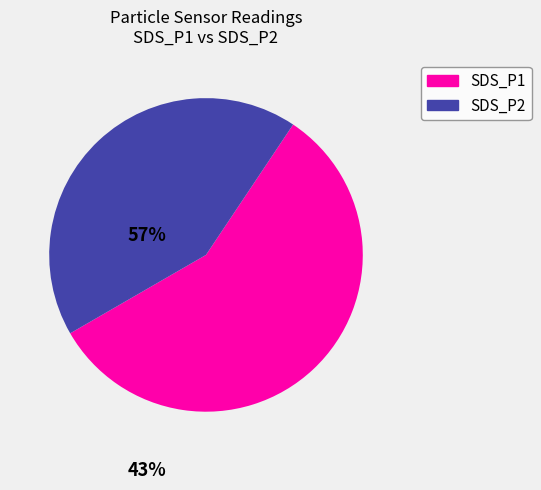

Approximately how many times larger is the value at SDS_P1 compared to SDS_P2?

1.3